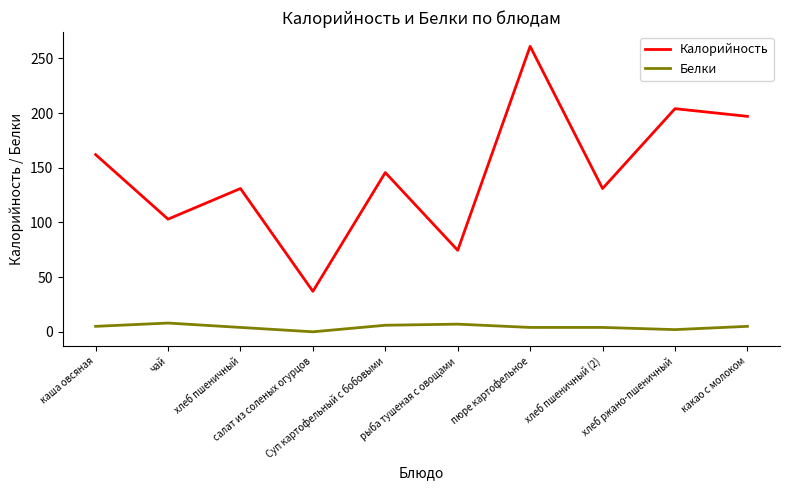

What is the difference between the maximum and minimum values in the Белки series?

8.0